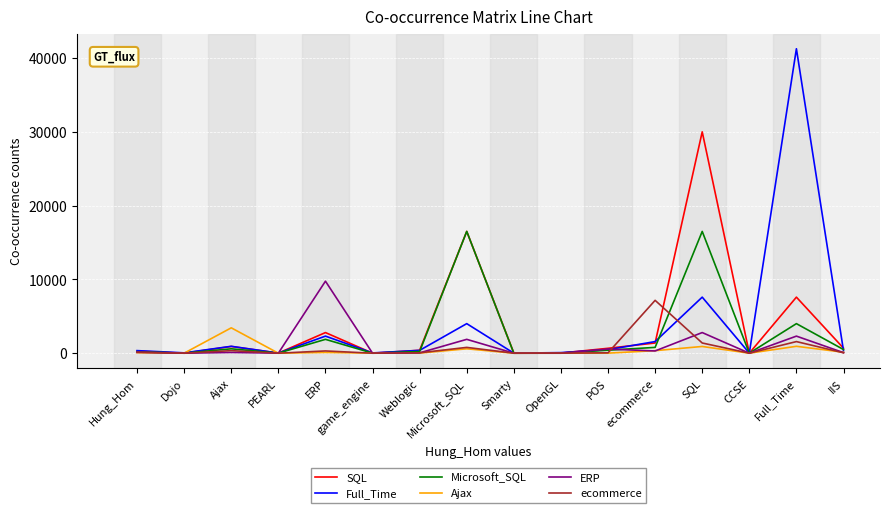

What is the sum of all SQL values?

61296